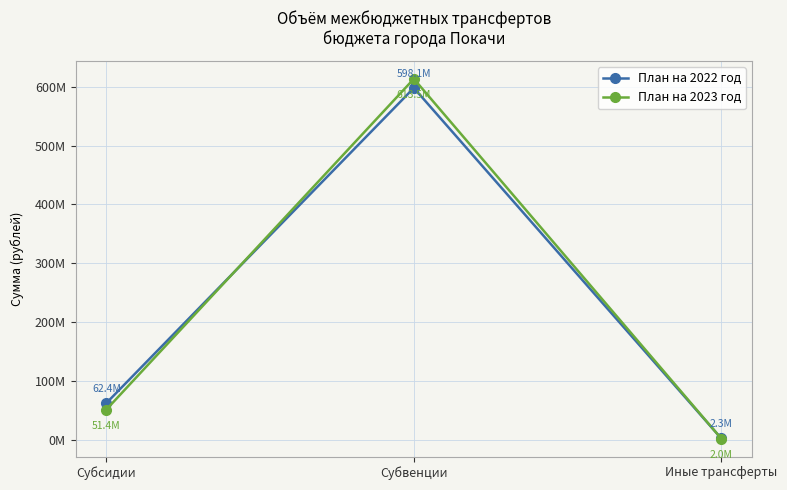

What are all the series names shown in the legend?

План на 2022 год, План на 2023 год